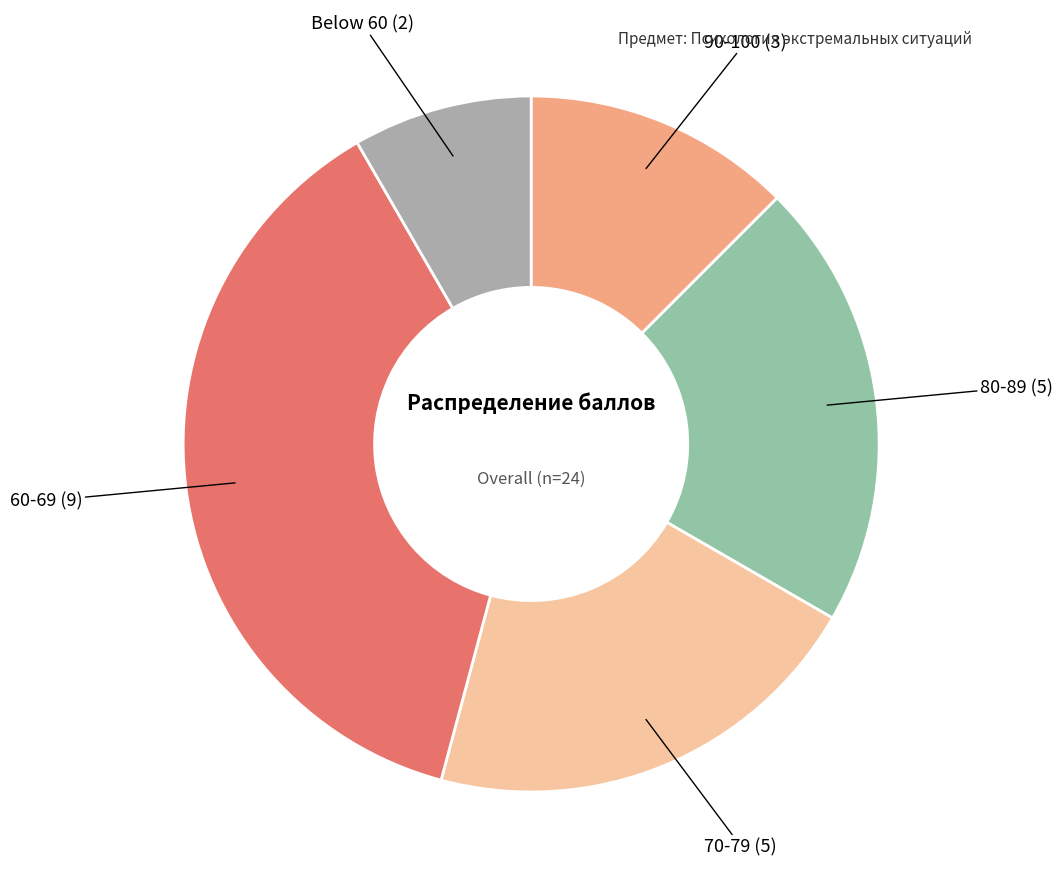

Count the number of slices in the pie.

5